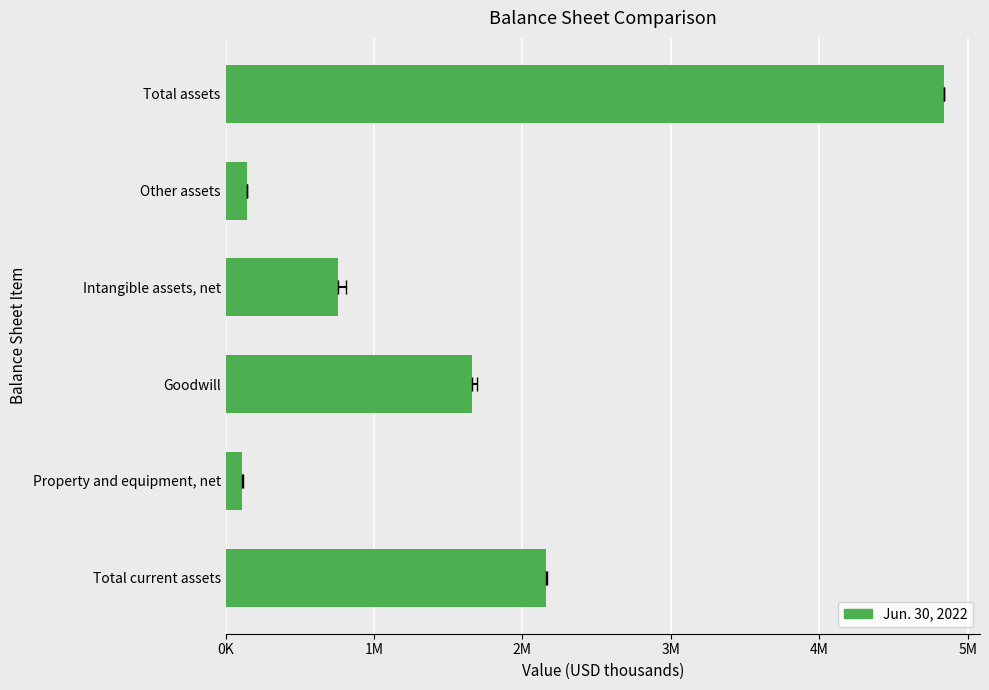

Which has a higher value, Property and equipment, net or Other assets?

Other assets